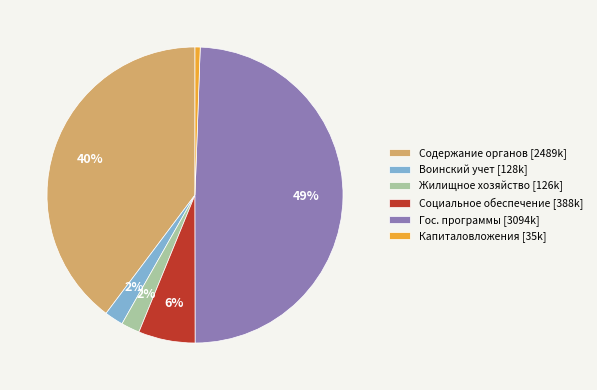

Is the sum of Содержание органов [2489k] and Жилищное хозяйство [126k] greater than half?

No